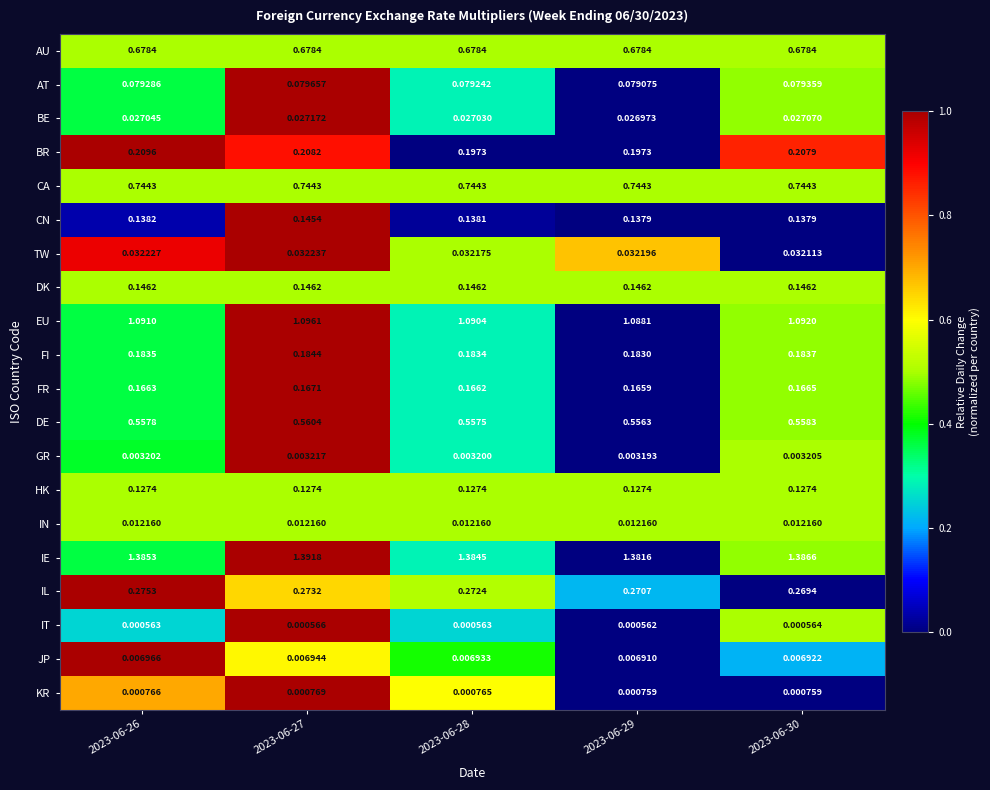

Is the value of IL at 2023-06-26 greater than the value of CN at 2023-06-29?

Yes